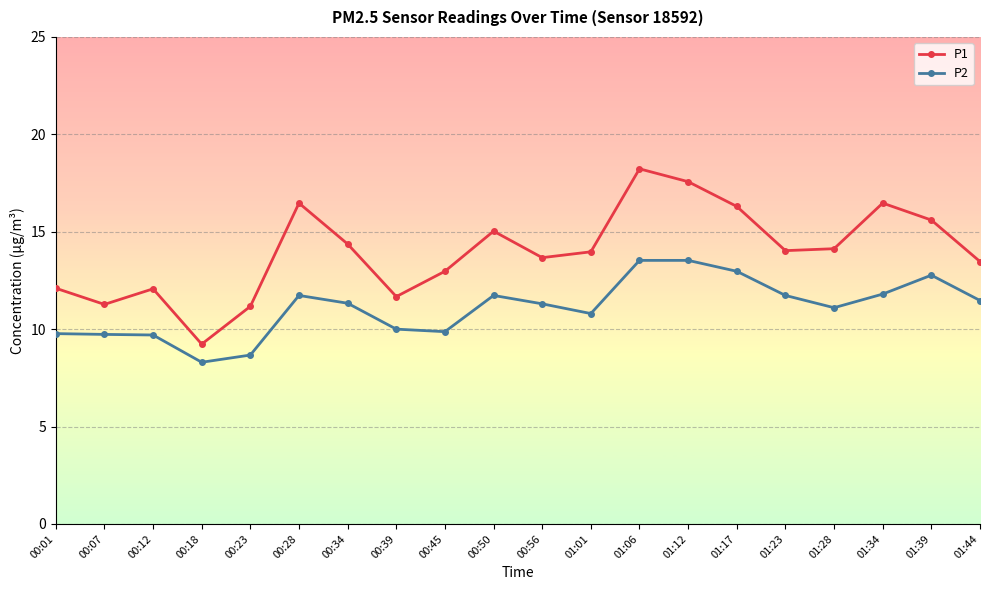

Count the number of data series in this chart.

2